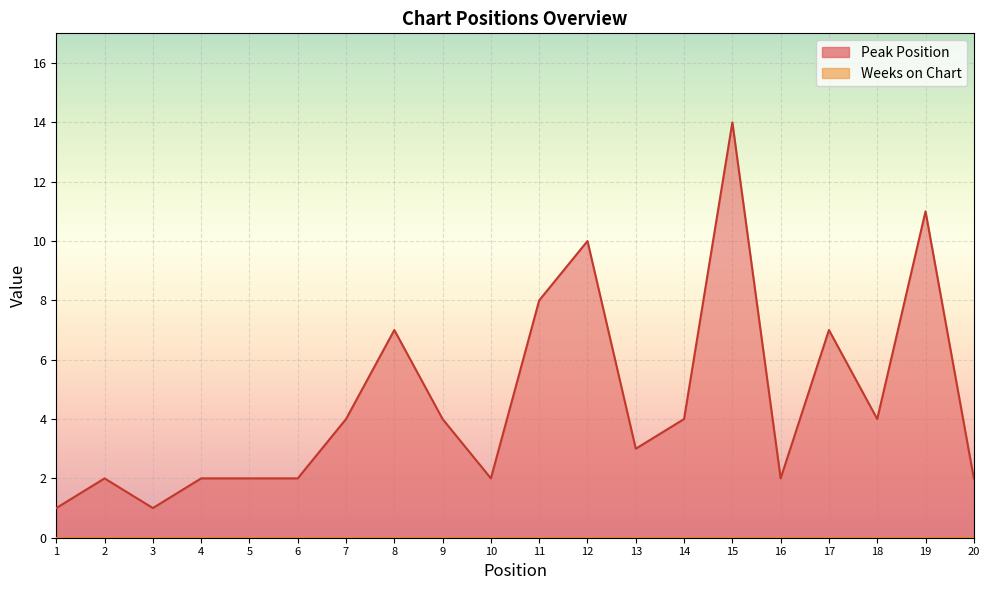

Count the number of data series in this chart.

1